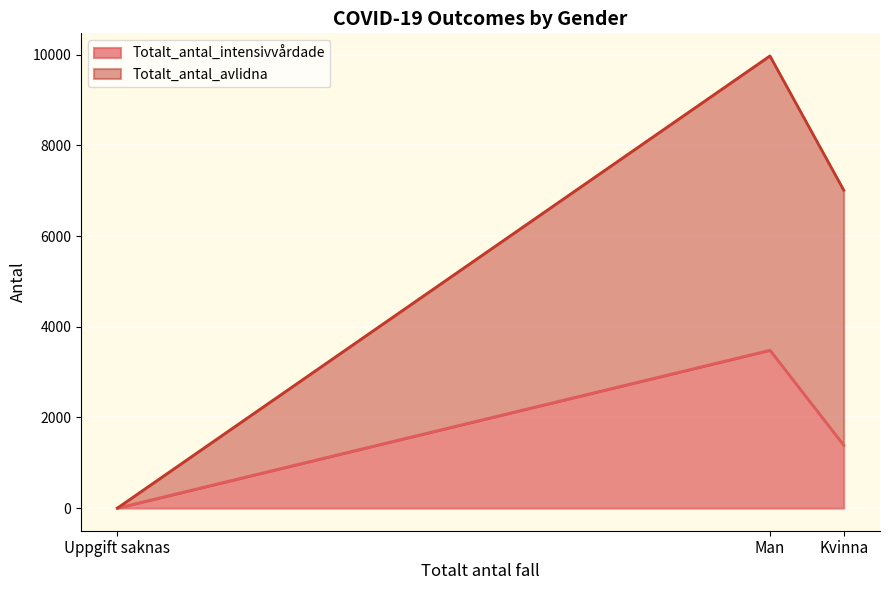

List the series in order of their overall mean, lowest first.

Totalt_antal_intensivvårdade, Totalt_antal_avlidna